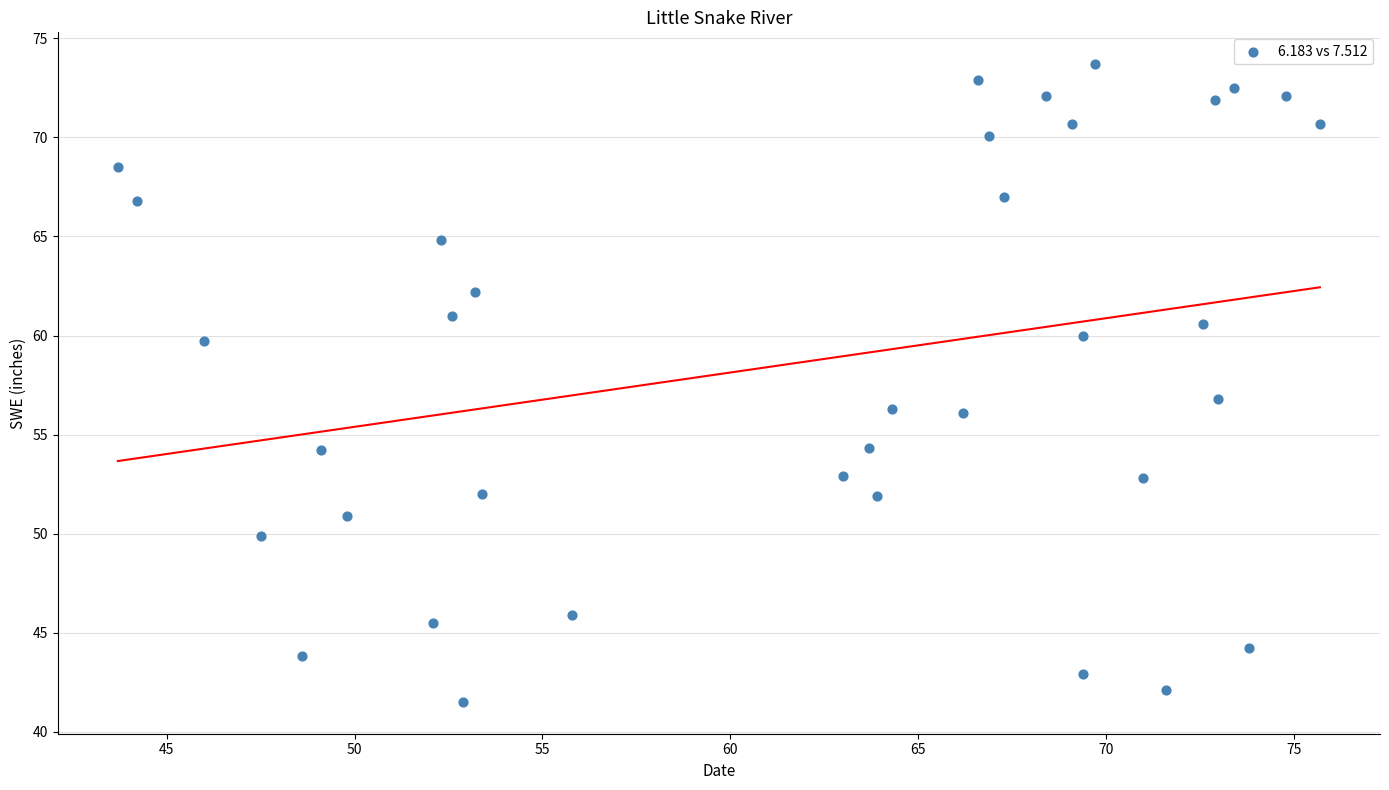

What is the range of Y values (max minus min)?

32.2